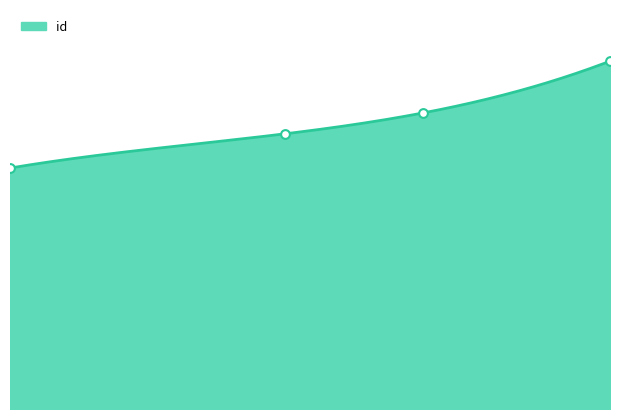

Approximately how many times larger is the value at 7215 compared to 6042?

1.2